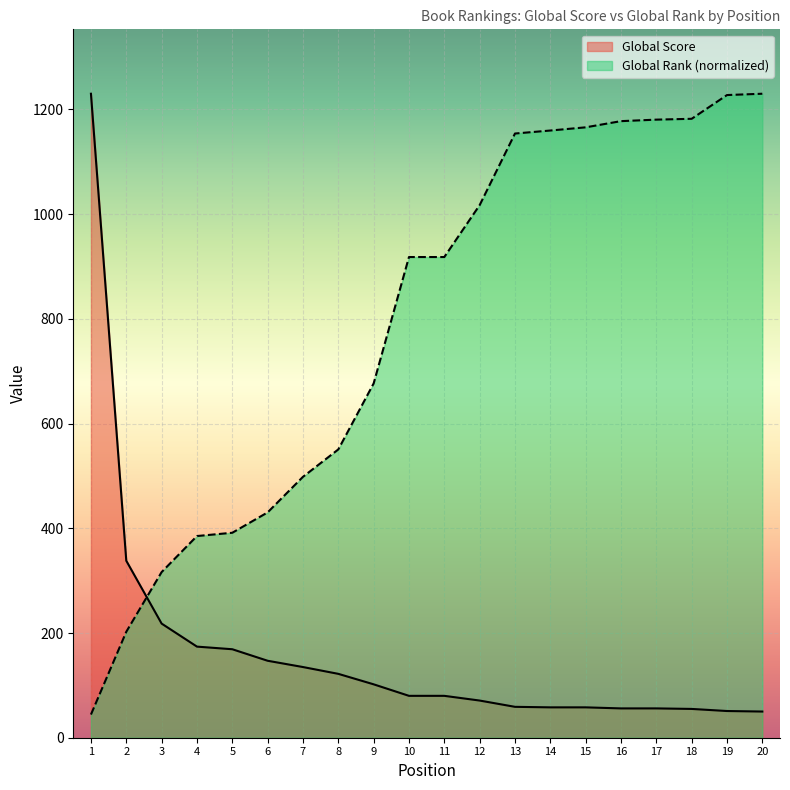

How many data points in Global Score are above 80?

9